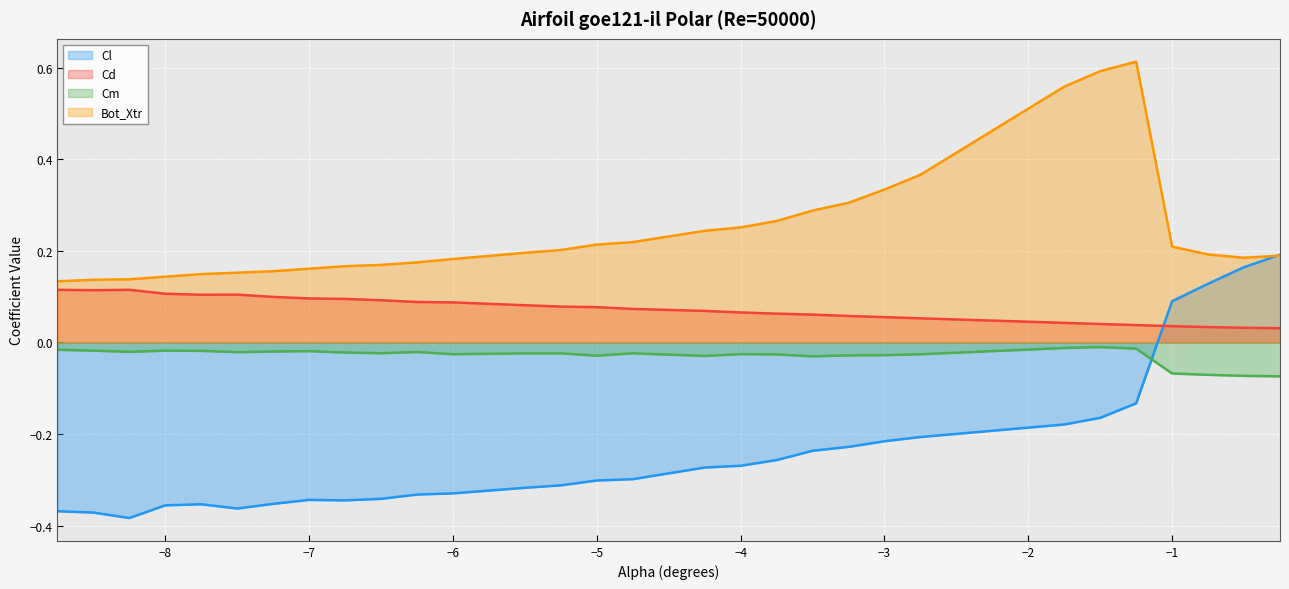

What are all the series names shown in the legend?

Cl, Cd, Cm, Bot_Xtr